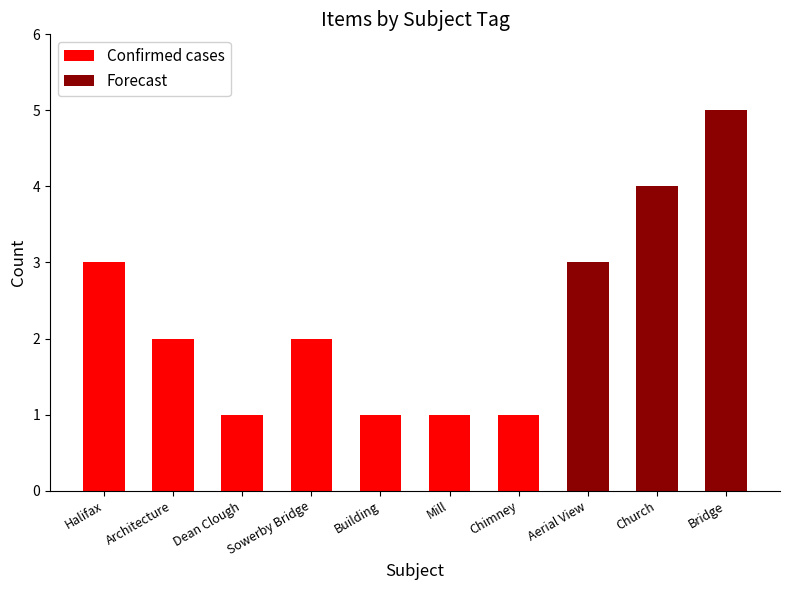

Are the bars grouped side by side (vs. stacked)?

Yes